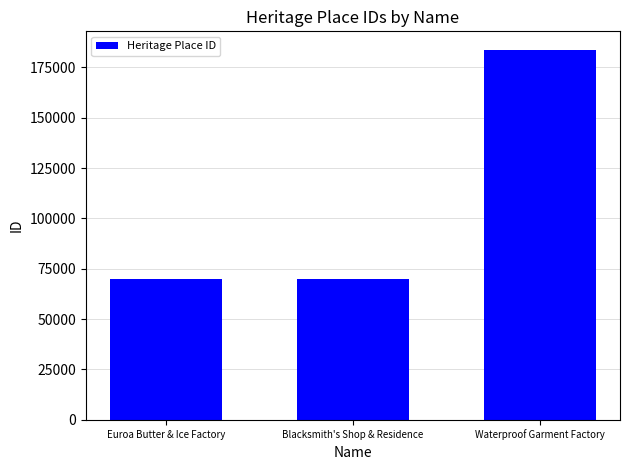

What is the change in value from Euroa Butter & Ice Factory to Blacksmith's Shop & Residence?

+6